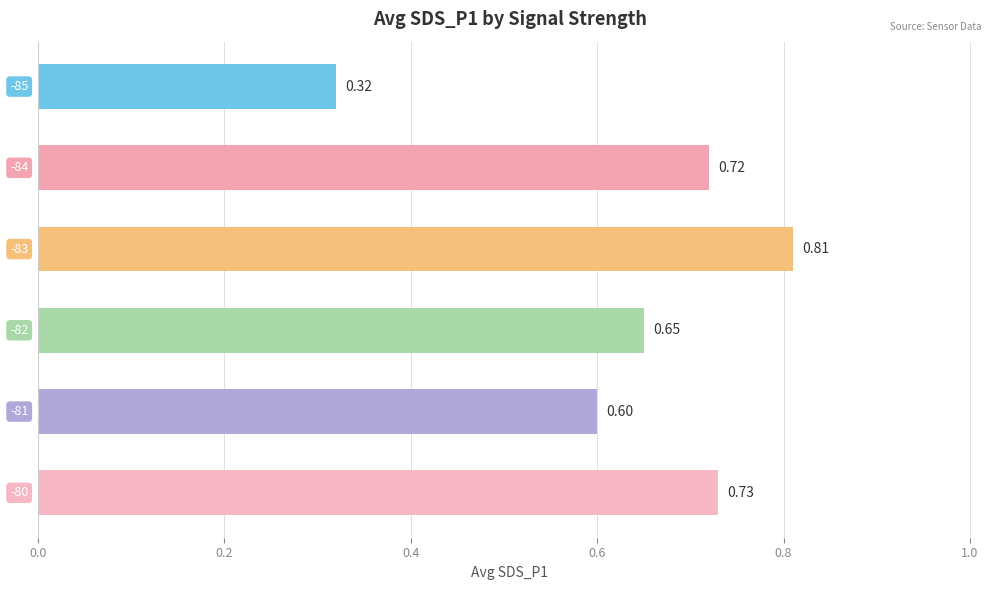

How many categories are shown in the chart?

6